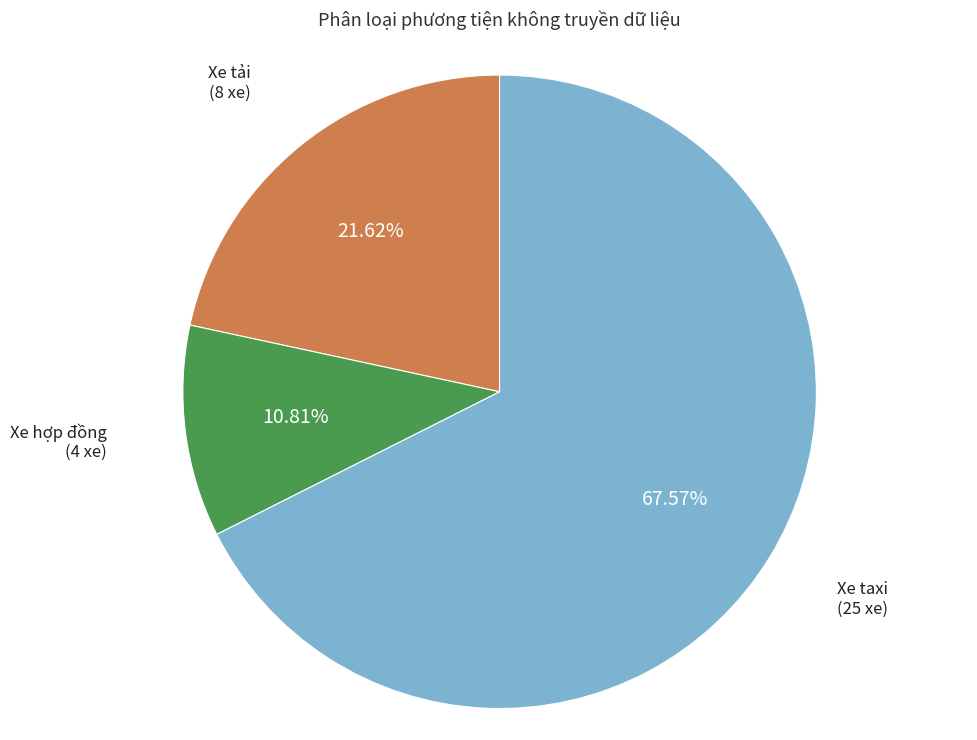

Between Xe tải and Xe hợp đồng, which is larger?

Xe tải